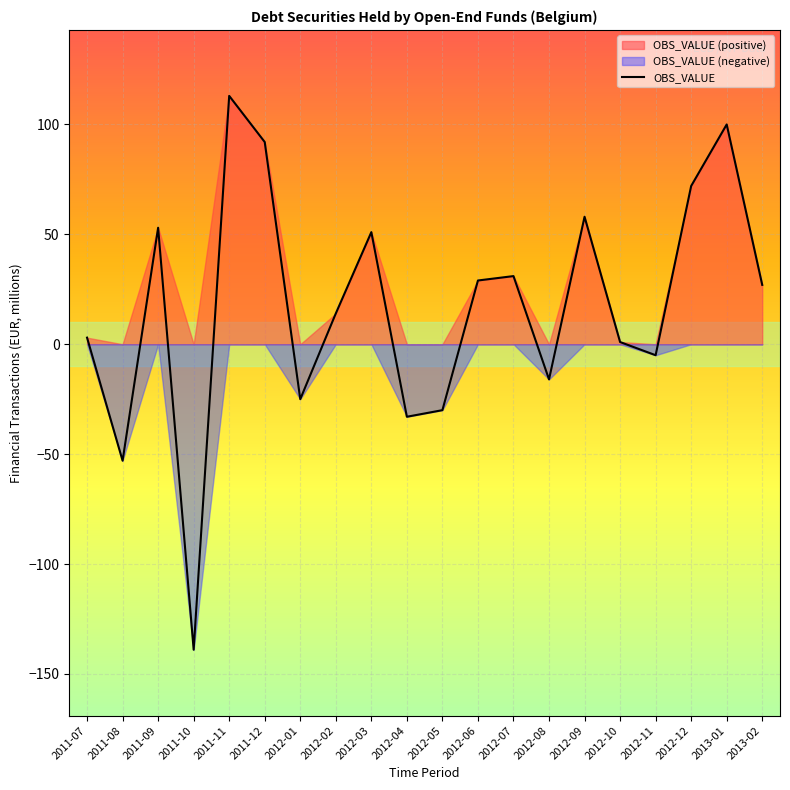

At which label is the value closest to -13?

2012-08